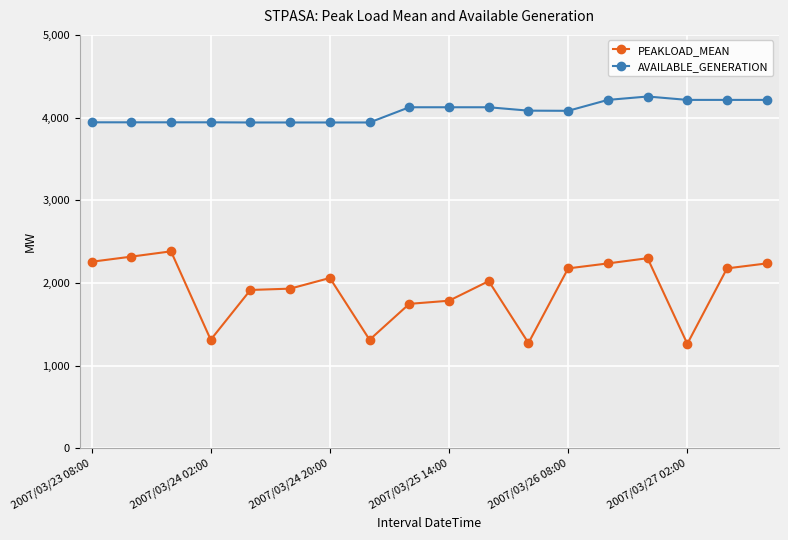

What are all the series names shown in the legend?

PEAKLOAD_MEAN, AVAILABLE_GENERATION